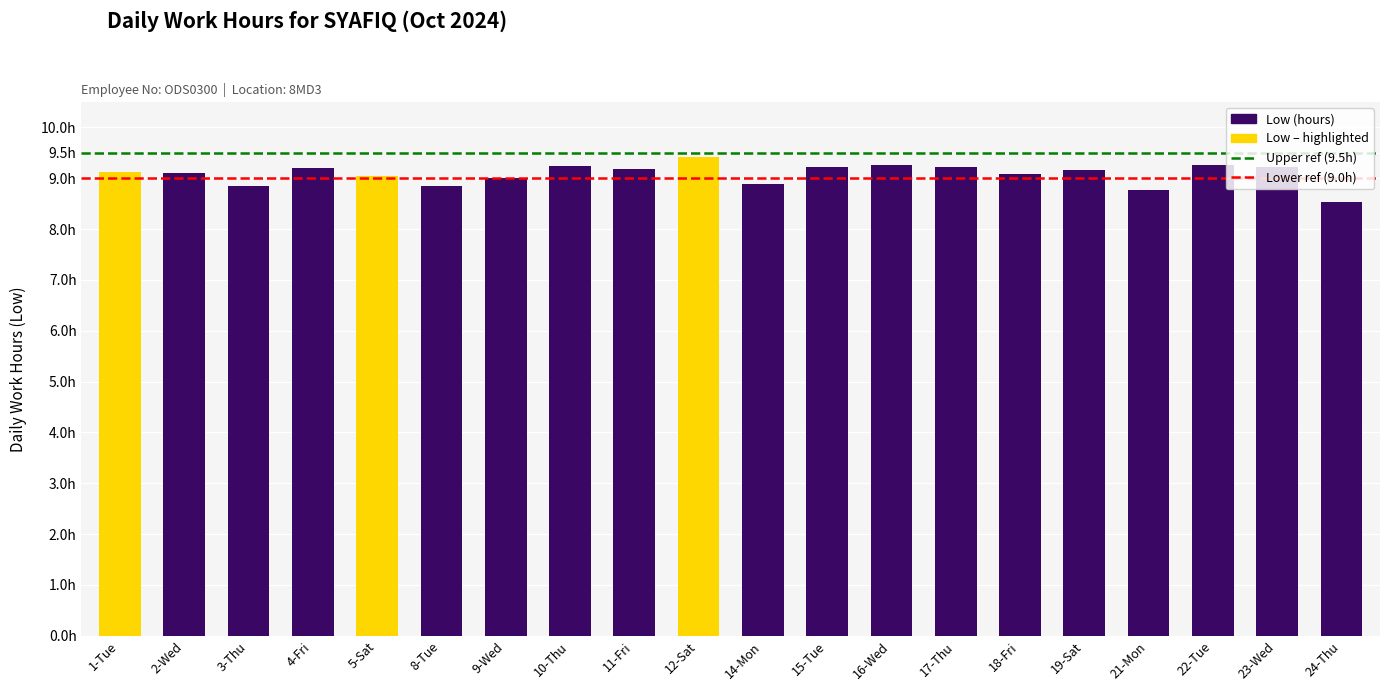

Which label corresponds to the largest value in the chart?

12-Sat